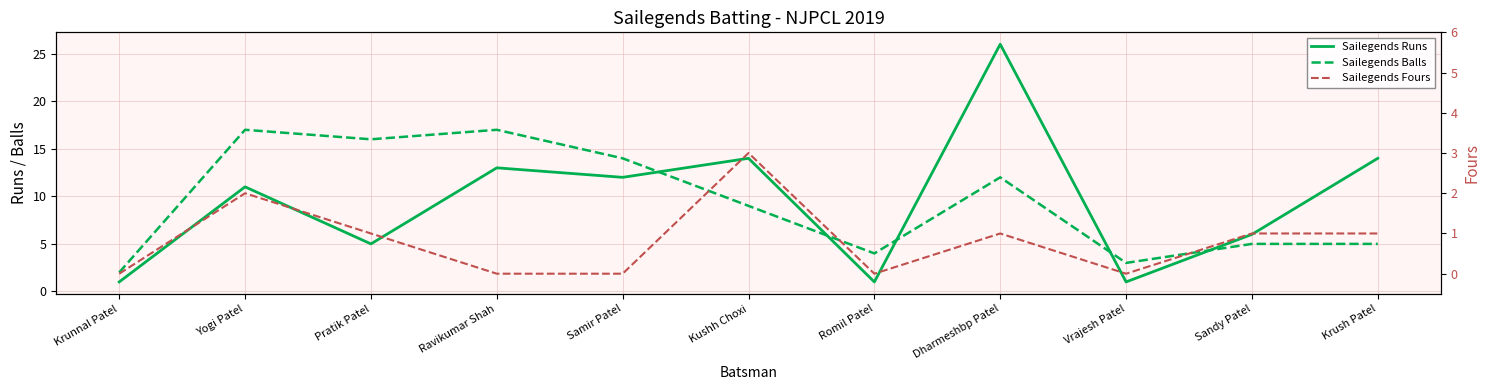

List the labels in order of Sailegends Fours value, largest first.

Kushh Choxi, Yogi Patel, Pratik Patel, Dharmeshbp Patel, Sandy Patel, Krush Patel, Krunnal Patel, Ravikumar Shah, Samir Patel, Romil Patel, Vrajesh Patel